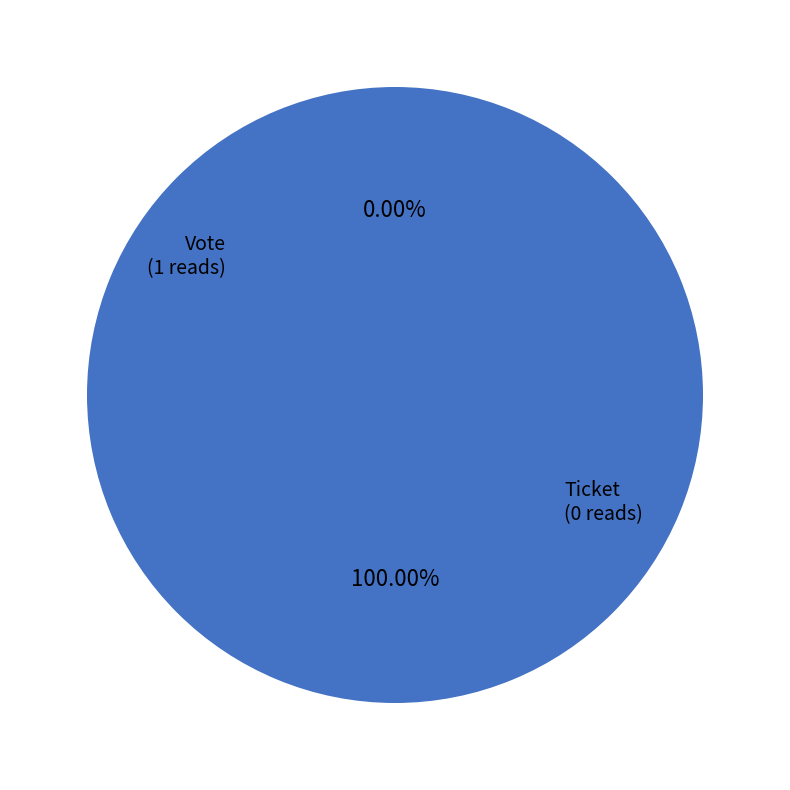

To the nearest percent, what is the difference between the Vote and Ticket slice percentages?

100%